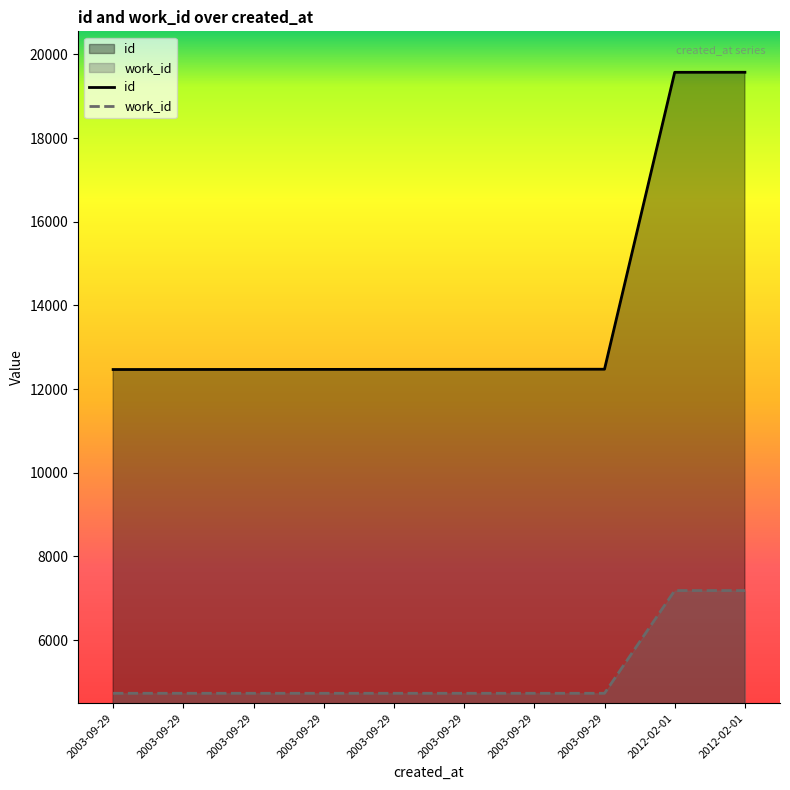

Does the chart display data point markers on the line(s)?

No